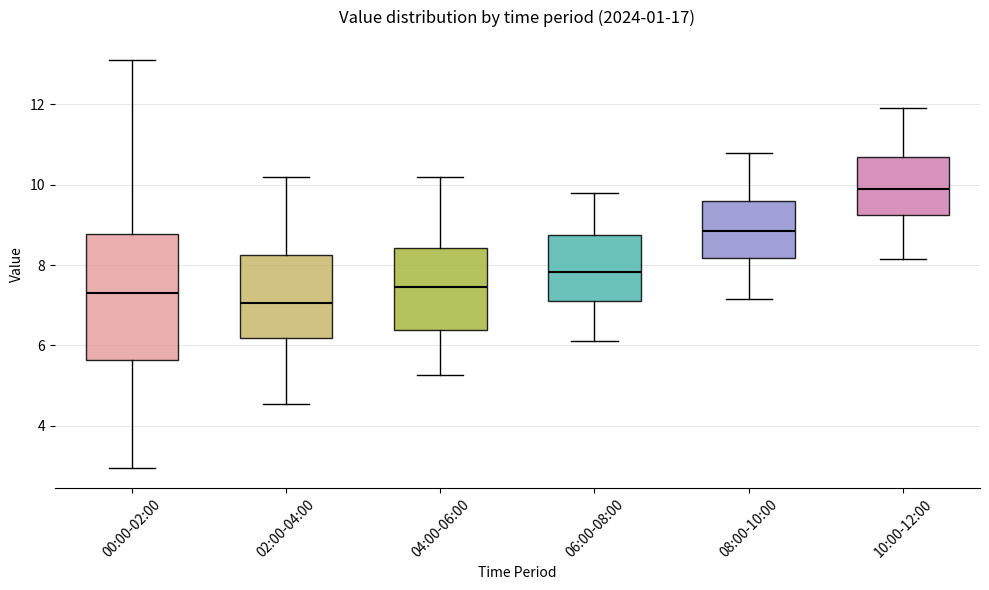

Reading left to right, transcribe this box plot: for each box, give where its median line is, the range the box spans, and where its two whiskers end, as read against the y-axis. The values are not printed on the chart, so give them approximately, as read against the axis.

00:00-02:00: median 7.4, box 5.6 to 8.8, whiskers 3.0 to 13.2
02:00-04:00: median 7.0, box 6.2 to 8.2, whiskers 4.6 to 10.2
04:00-06:00: median 7.4, box 6.4 to 8.4, whiskers 5.2 to 10.2
06:00-08:00: median 7.8, box 7.2 to 8.8, whiskers 6.2 to 9.8
08:00-10:00: median 8.8, box 8.2 to 9.6, whiskers 7.2 to 10.8
10:00-12:00: median 10.0, box 9.2 to 10.6, whiskers 8.2 to 12.0